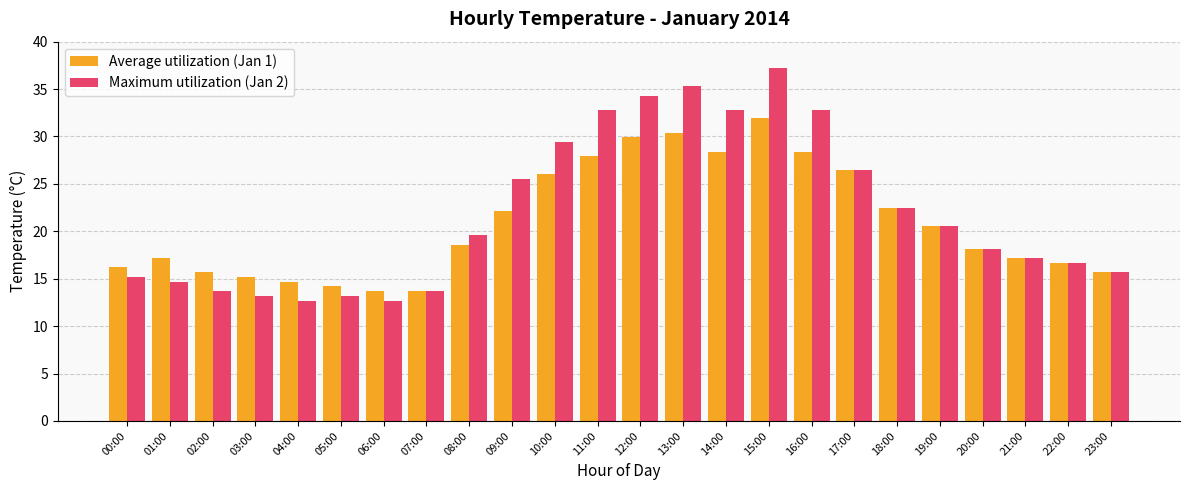

What is the difference between the Maximum utilization (Jan 2) values at 15:00 and 03:00?

24.0